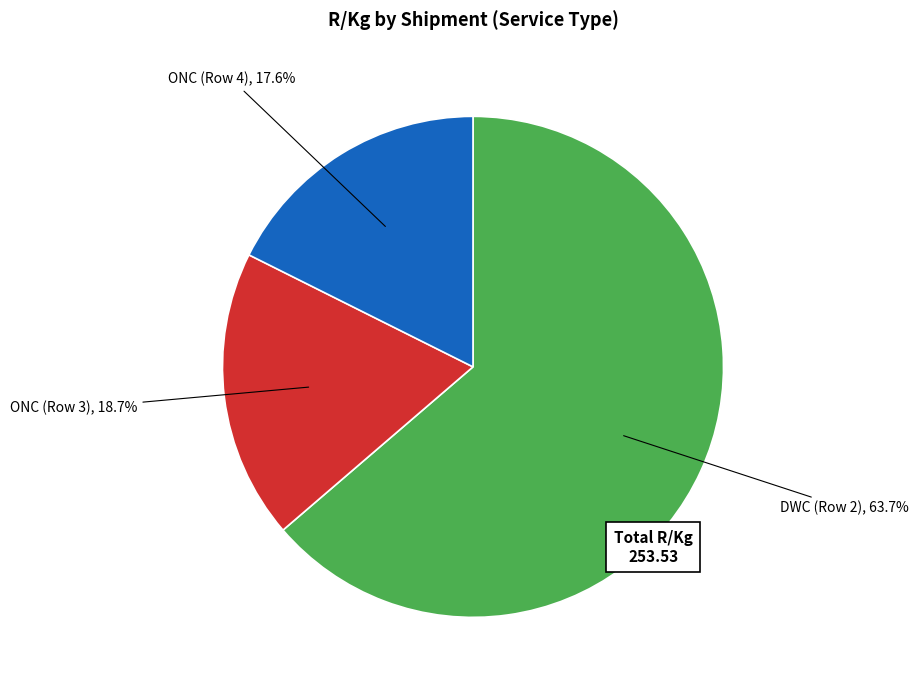

Is there any slice that represents more than half of the pie?

Yes